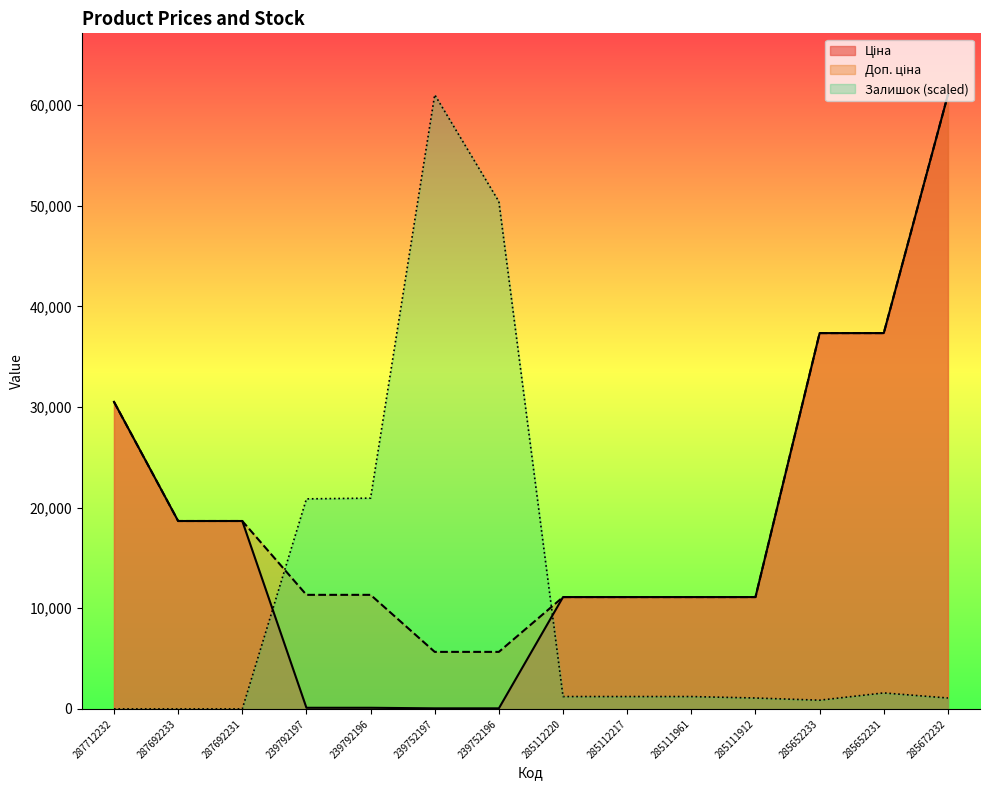

What value does the Доп. ціна series have at 285111961?

11113.6